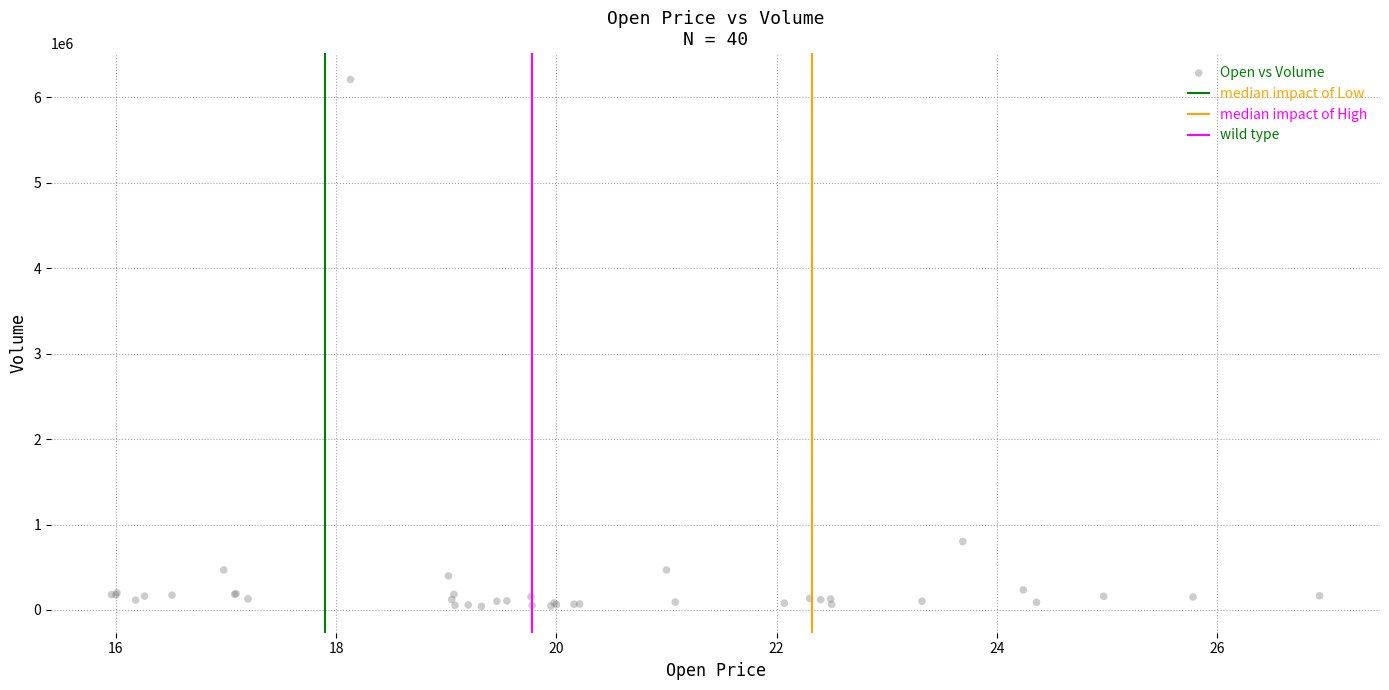

What Y value in the scatter plot is closest to 3125450?

799800